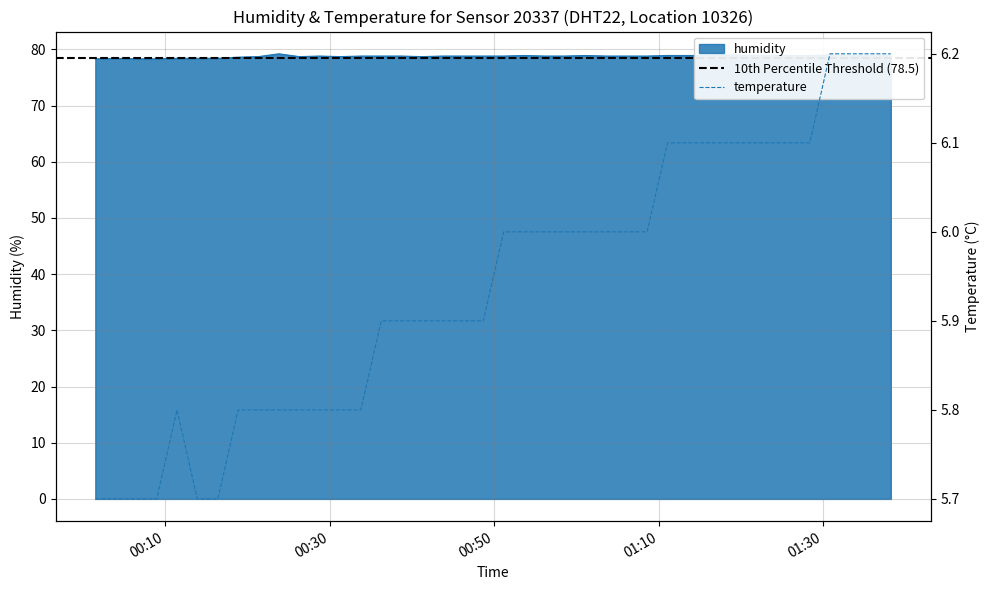

What is the value of the 20th point from the left?

78.8